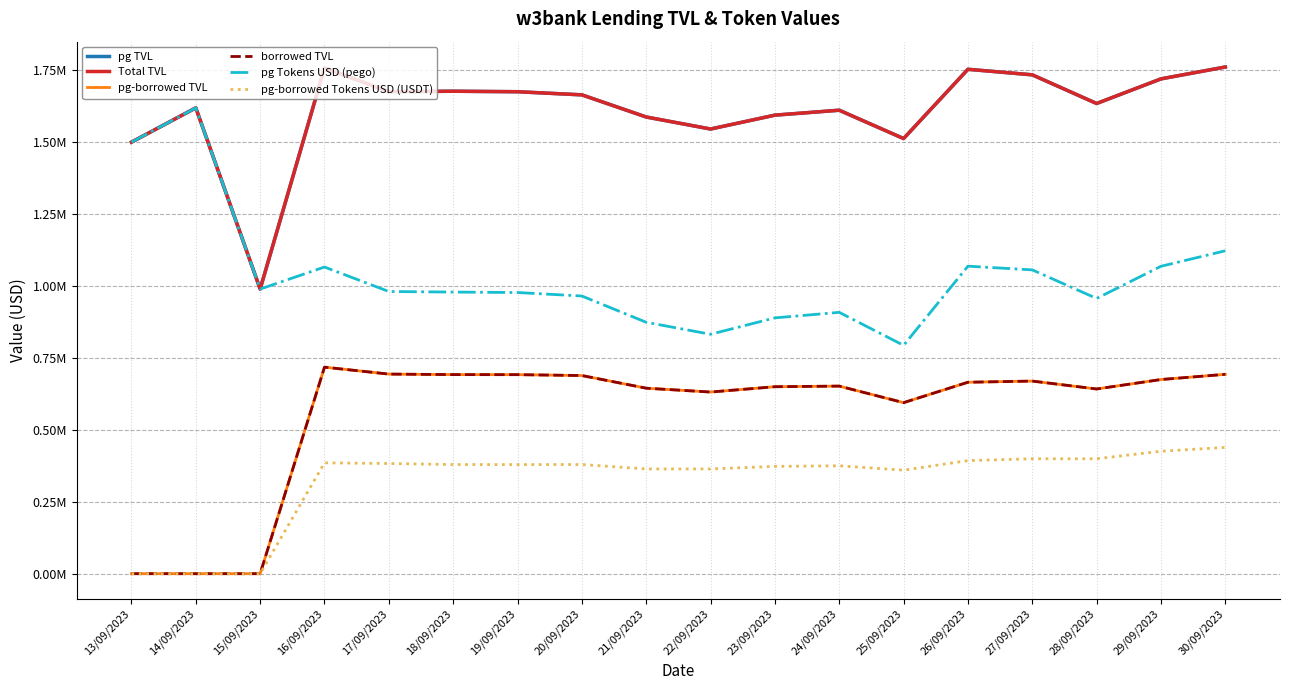

Is this an area chart (filled region under the line)?

No